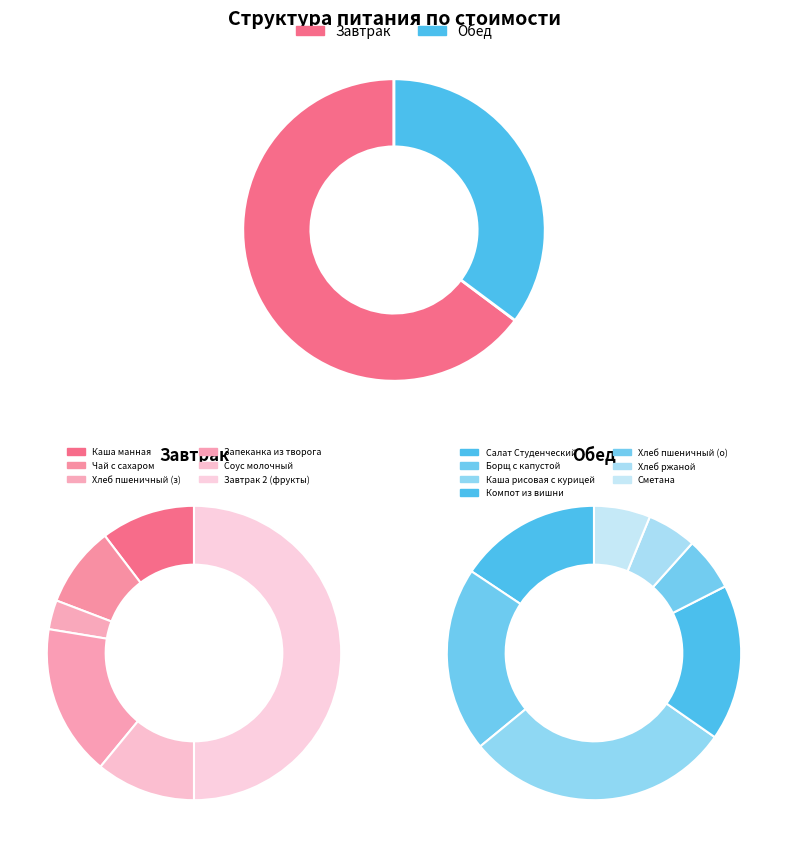

How many segments does this pie chart have?

13